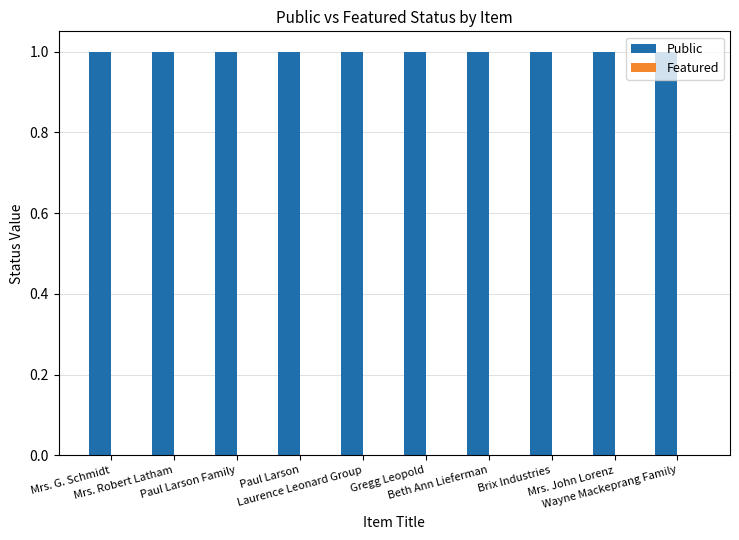

Is the value of Featured at Gregg Leopold greater than the value of Public at Mrs. John Lorenz?

No